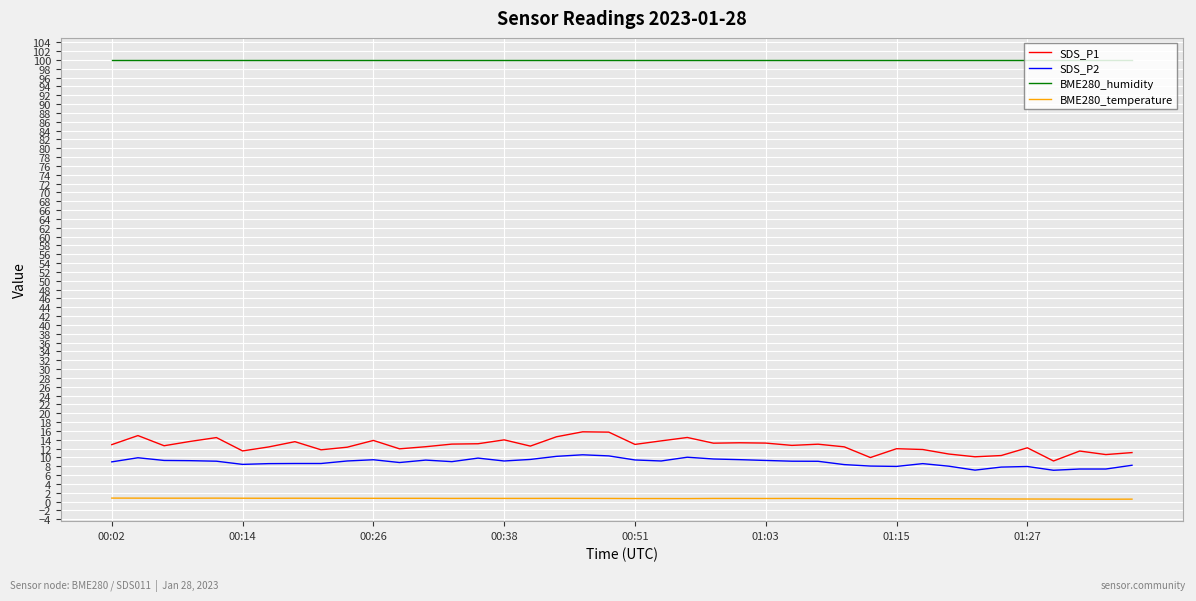

Count the number of categories in the chart.

40